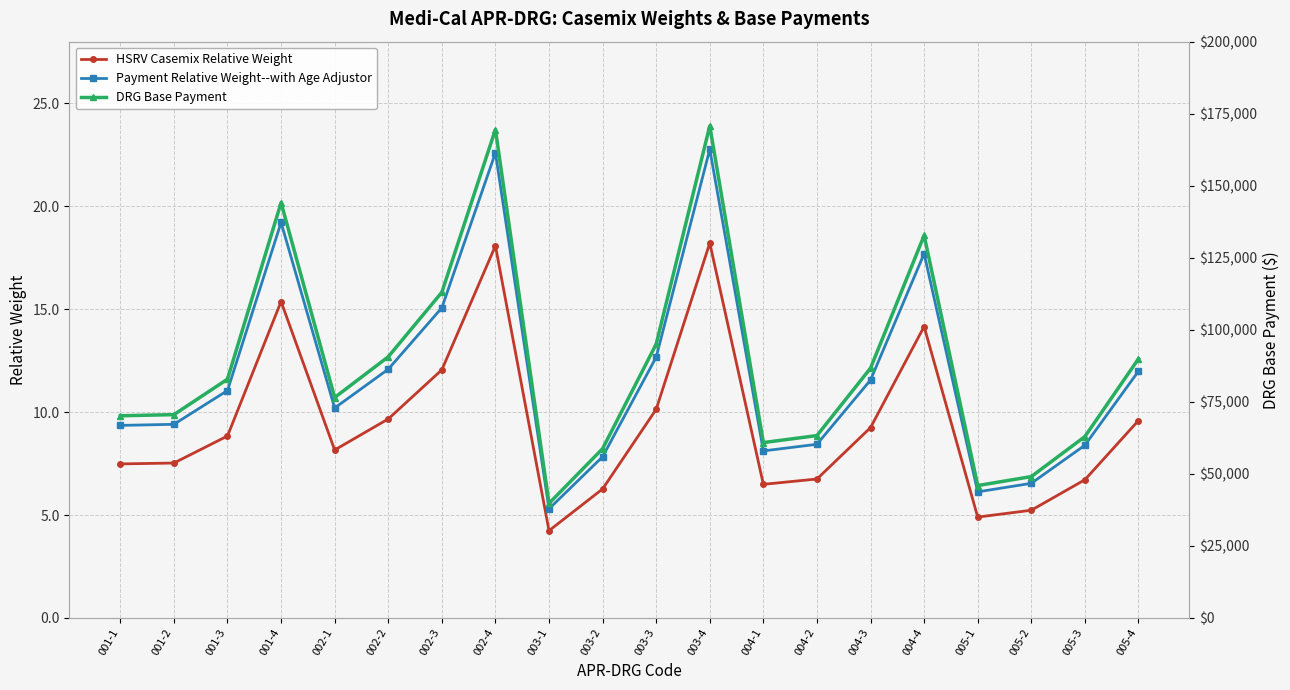

What is the approximate value of Payment Relative Weight--with Age Adjustor at 001-1?

9.4